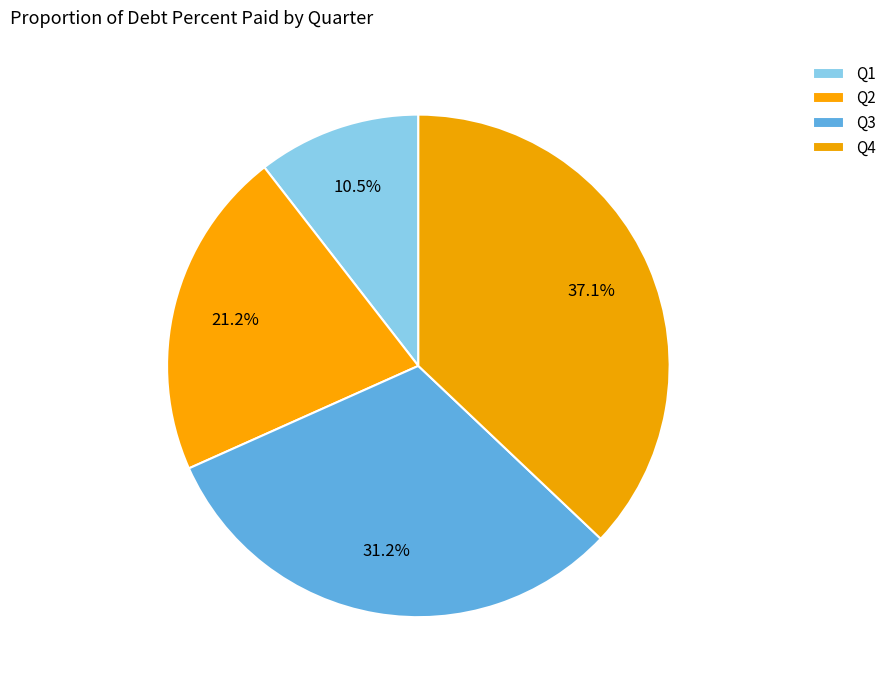

How many slices are in this pie chart?

4